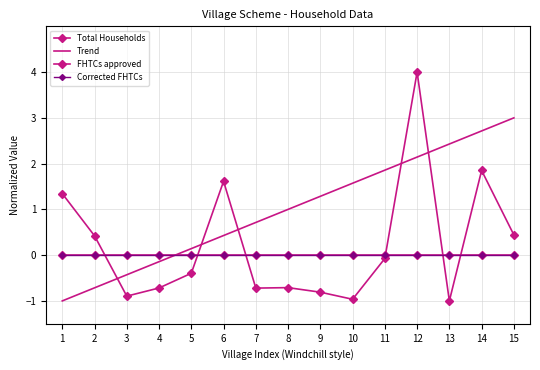

Reading left to right, what are all the values shown in this chart?

Total Households: 1.3	0.4	-0.9	-0.7	-0.4	1.6	-0.7	-0.7	-0.8	-1.0	-0.1	4.0	-1.0	1.9	0.4
Trend: -1.0	-0.7	-0.4	-0.1	0.1	0.4	0.7	1.0	1.3	1.6	1.9	2.1	2.4	2.7	3.0
FHTCs approved: 0.0	0.0	0.0	0.0	0.0	0.0	0.0	0.0	0.0	0.0	0.0	0.0	0.0	0.0	0.0
Corrected FHTCs: 0.0	0.0	0.0	0.0	0.0	0.0	0.0	0.0	0.0	0.0	0.0	0.0	0.0	0.0	0.0